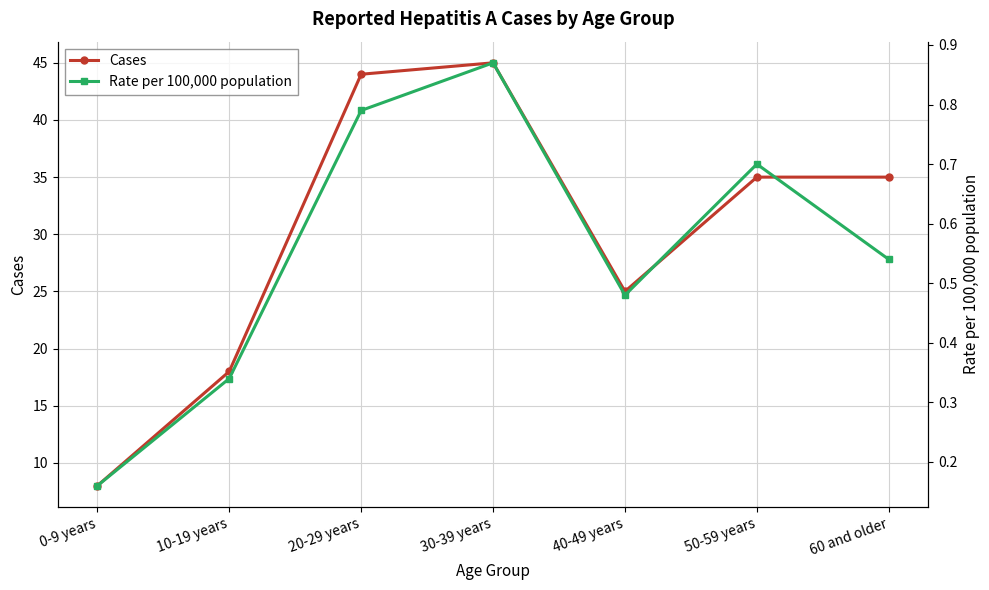

What is the highest value of the Cases series?

45